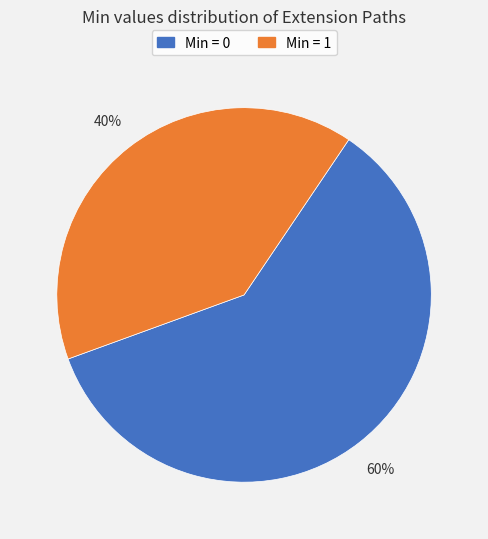

How many slices are in this pie chart?

2